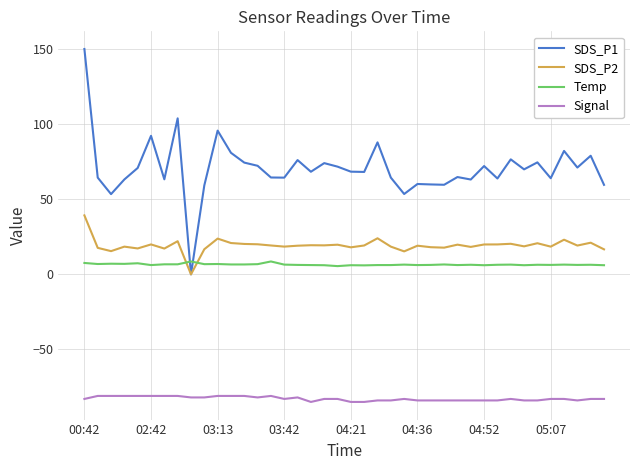

What is the minimum value shown in the chart?

-85.0